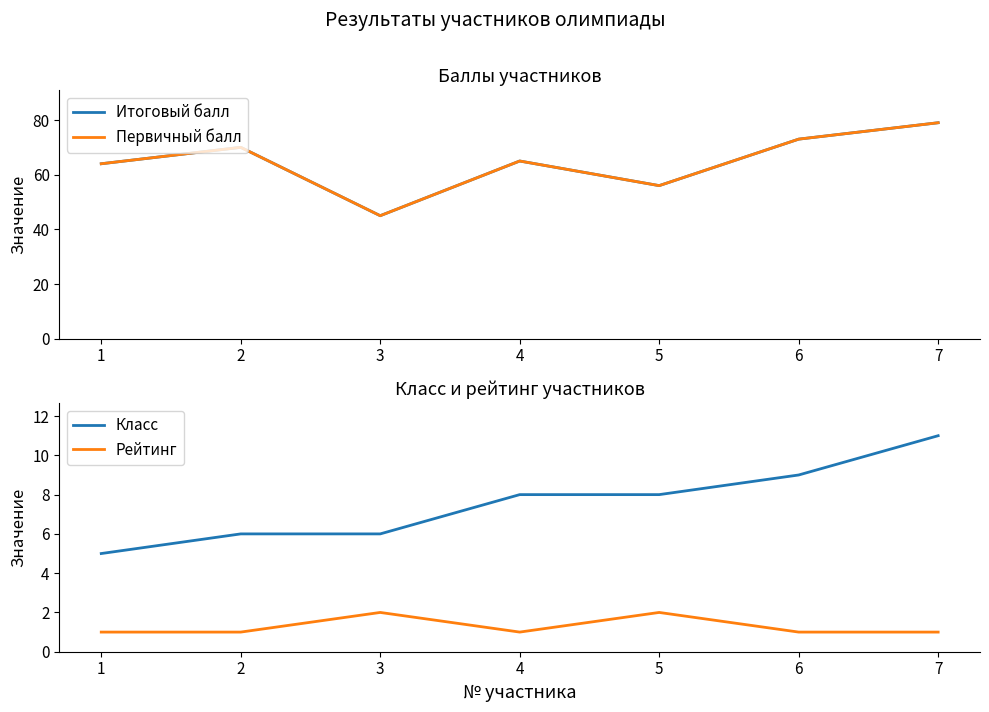

What is the difference between the Класс values at 4 and 2?

2